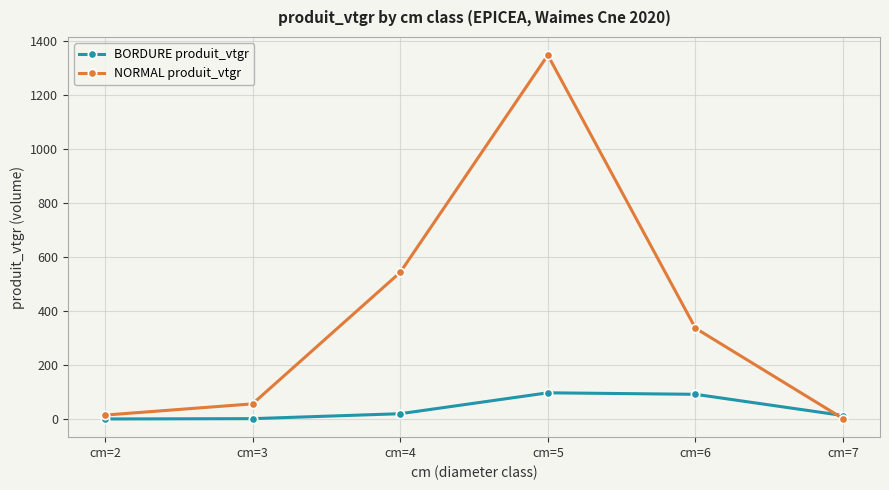

List the series in order of their overall mean, highest first.

NORMAL produit_vtgr, BORDURE produit_vtgr